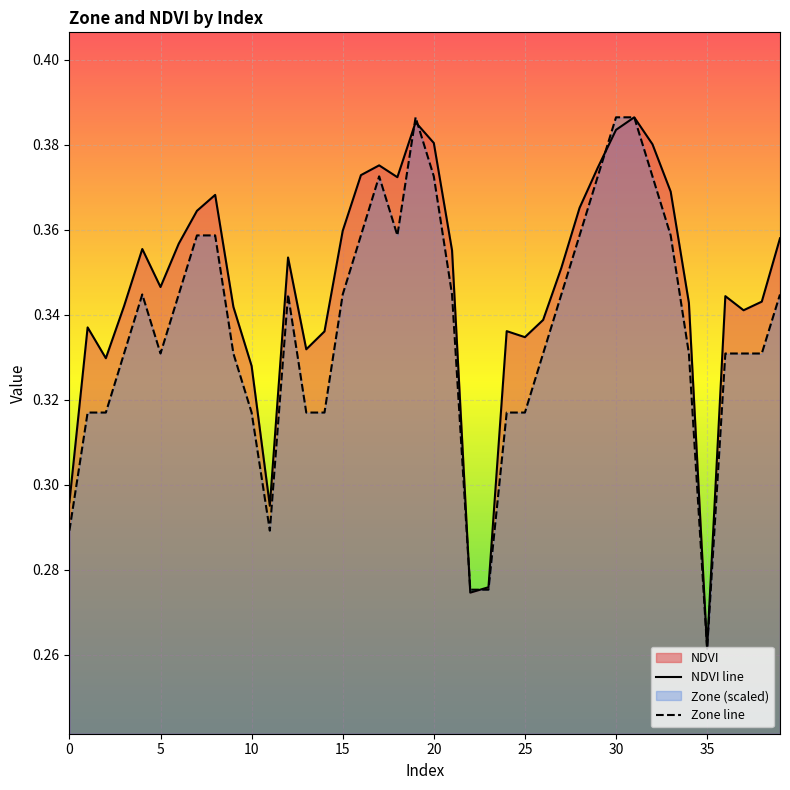

List the series in order of their overall mean, highest first.

NDVI line, Zone line